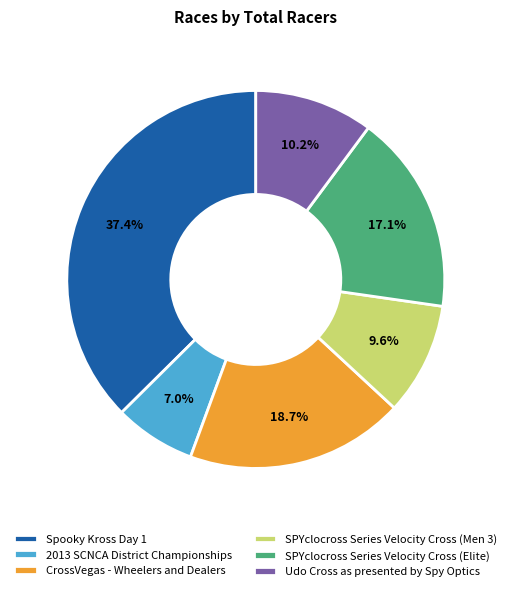

To the nearest percent, what is the difference between the SPYclocross Series Velocity Cross (Men 3) and 2013 SCNCA District Championships slice percentages?

3%